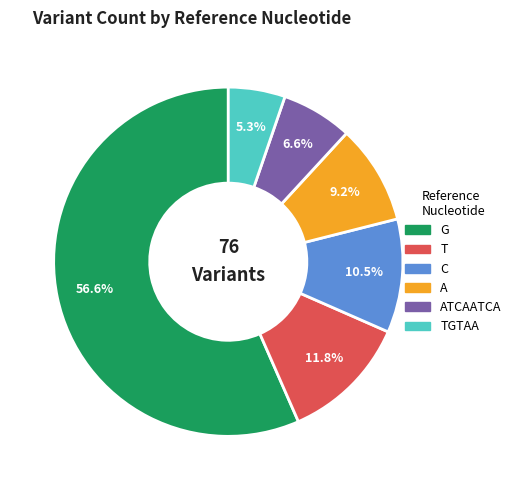

To the nearest percent, what percentage of the pie is T?

12%